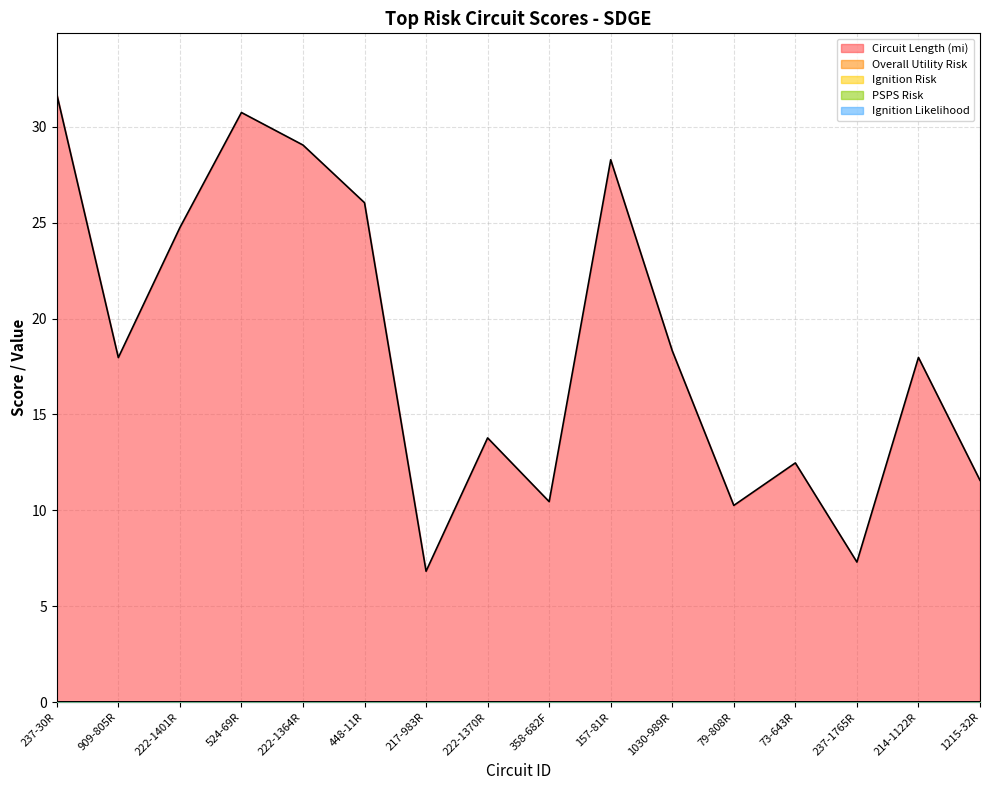

What is the approximate value of Circuit Length (mi) at 214-1122R?

18.0